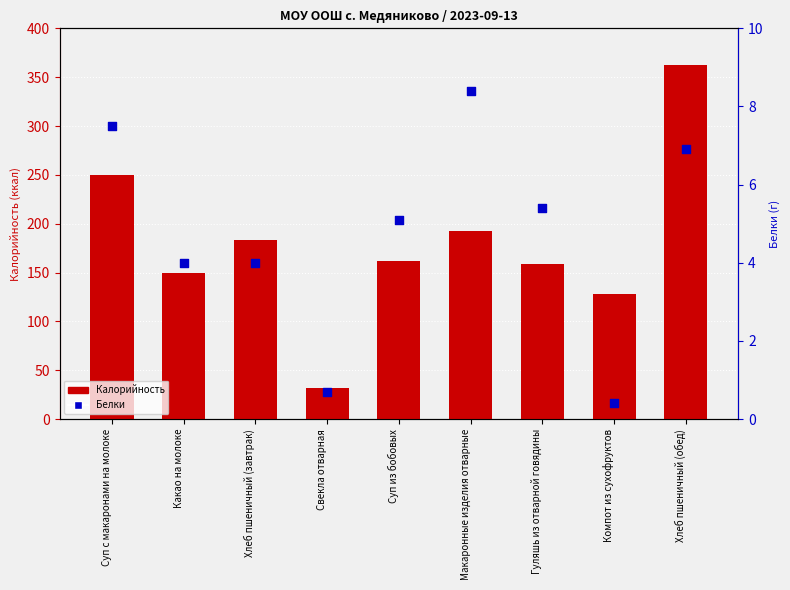

What is the total value across all series at Суп из бобовых?

166.7